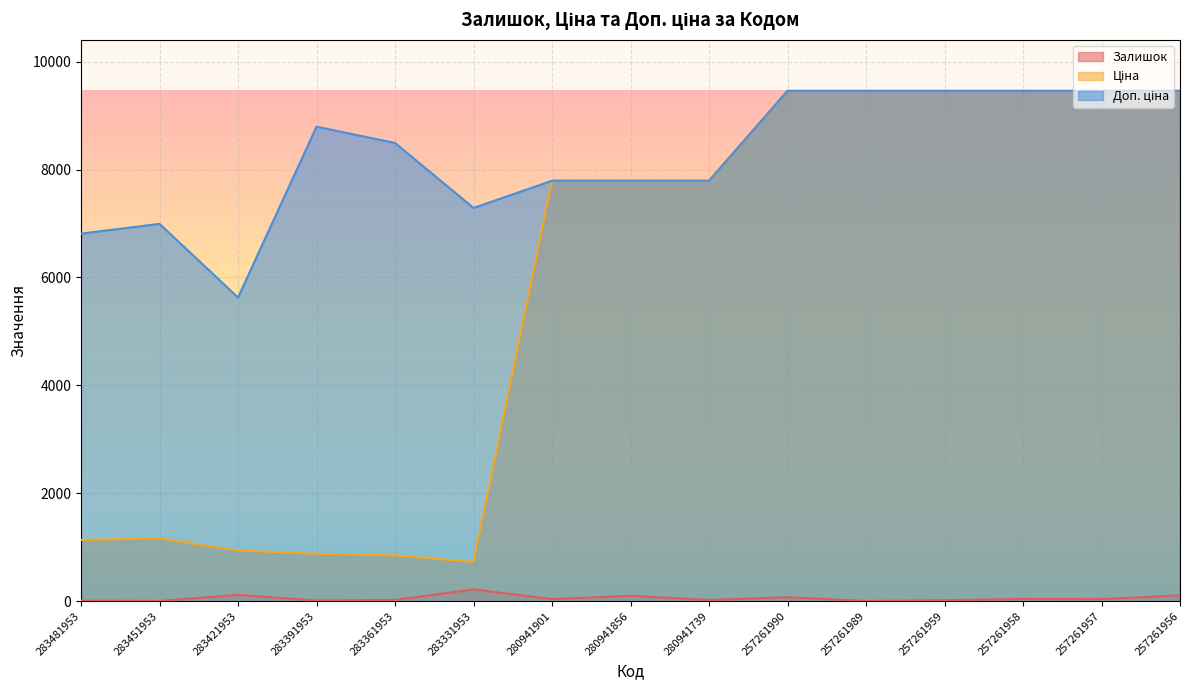

What is the minimum value shown in the chart?

4.0